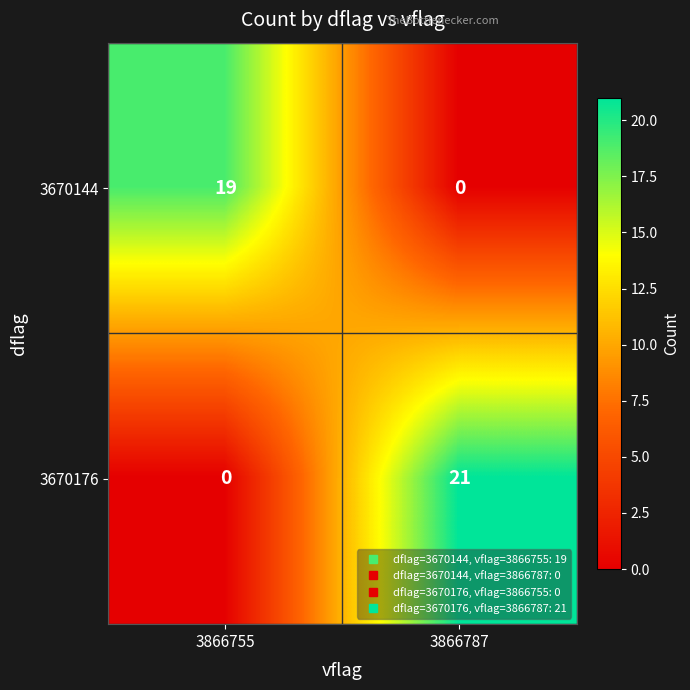

What is the difference between the maximum and minimum values in the 3670144 series?

19